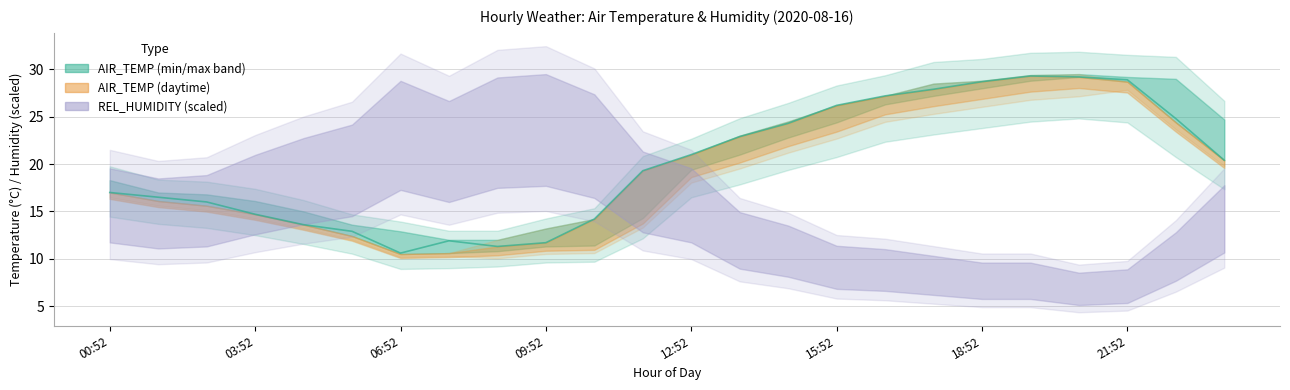

How many values are below 20?

12